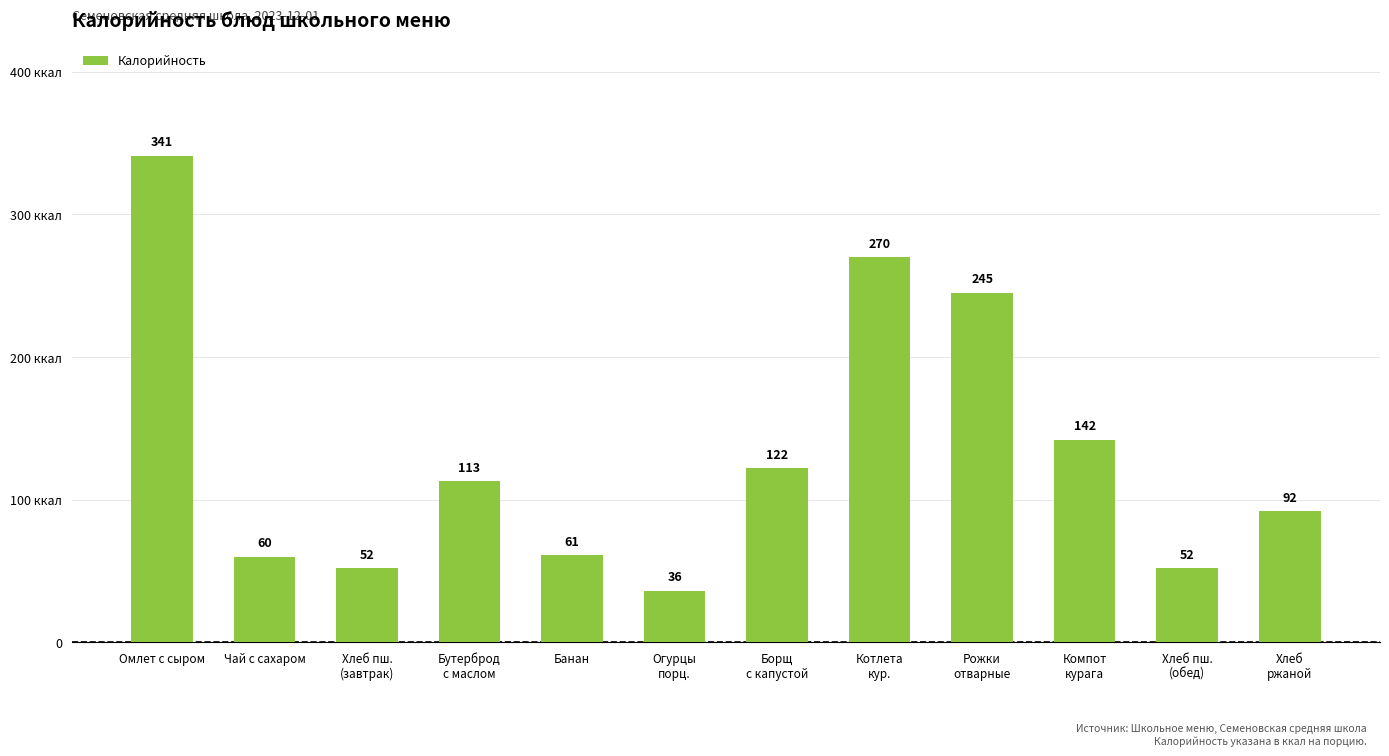

What position from the right is Рожки
отварные?

4